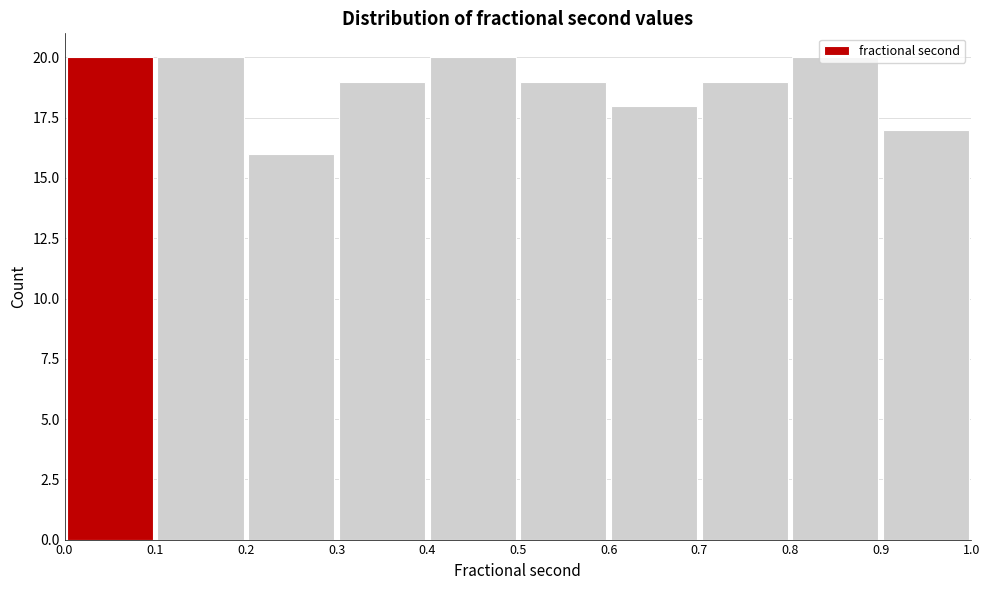

Reading left to right, list every bar in this chart as the range it spans on the x-axis followed by its height. The values are not printed on the chart, so give them approximately, as read against the axis.

0.0 to 0.1: 20
0.1 to 0.2: 20
0.2 to 0.3: 16
0.3 to 0.4: 19
0.4 to 0.5: 20
0.5 to 0.6: 19
0.6 to 0.7: 18
0.7 to 0.8: 19
0.8 to 0.9: 20
0.9 to 1.0: 17